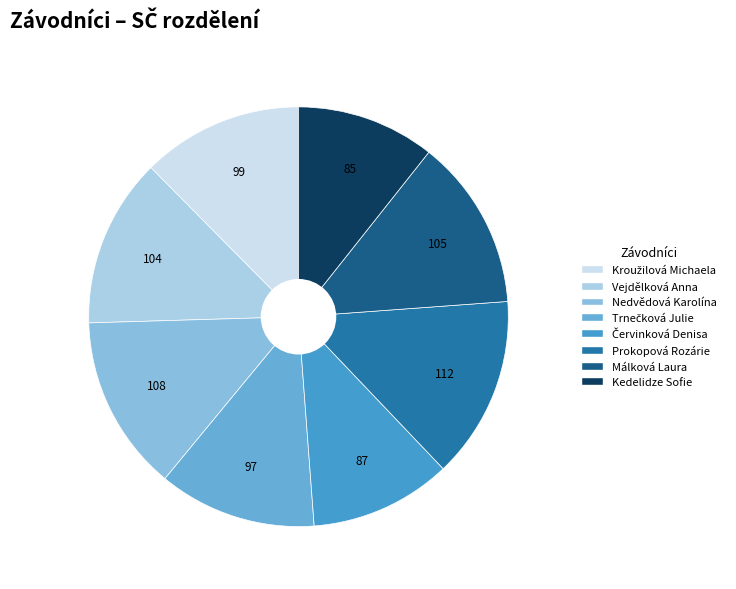

To the nearest percent, what percentage of the pie is Kedelidze Sofie?

11%